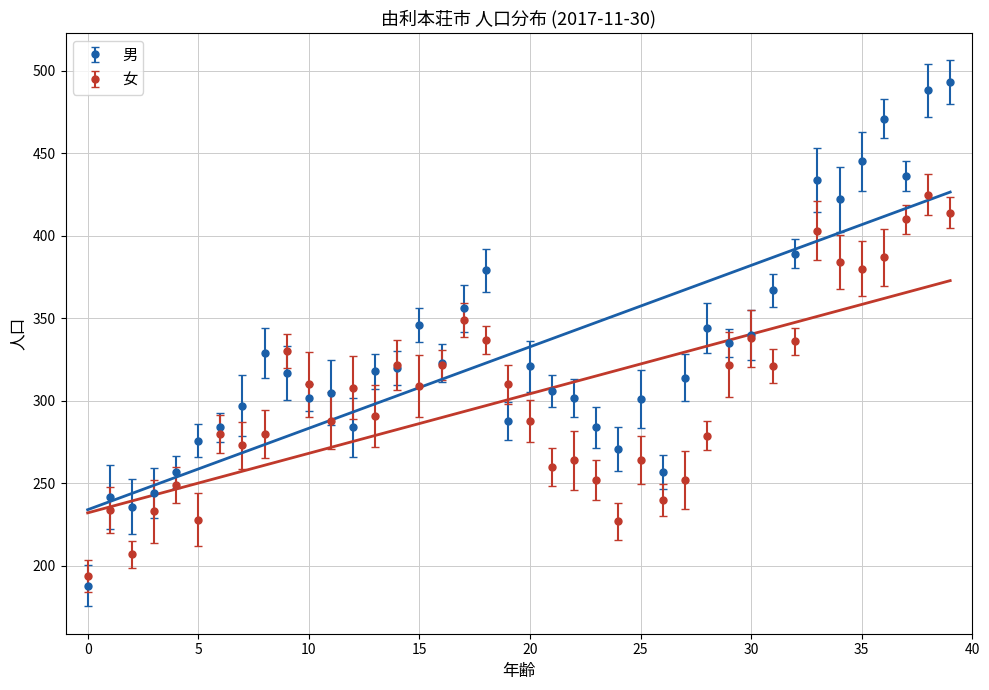

The value of 男 at 27 is 314. True or false?

True